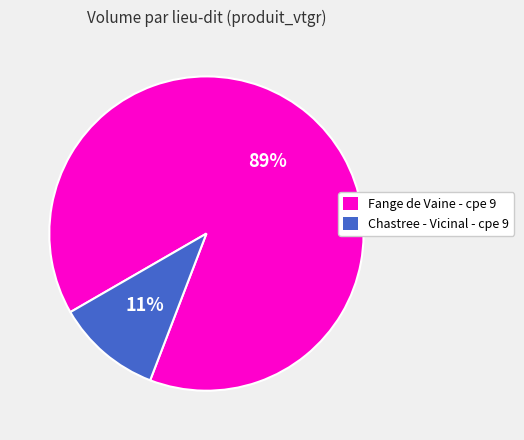

Rank the categories by value from highest to lowest.

Fange de Vaine - cpe 9, Chastree - Vicinal - cpe 9